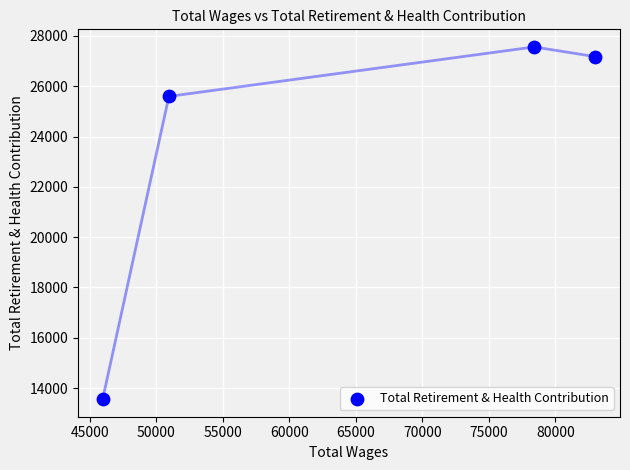

What is the range of X values (max minus min)?

37024